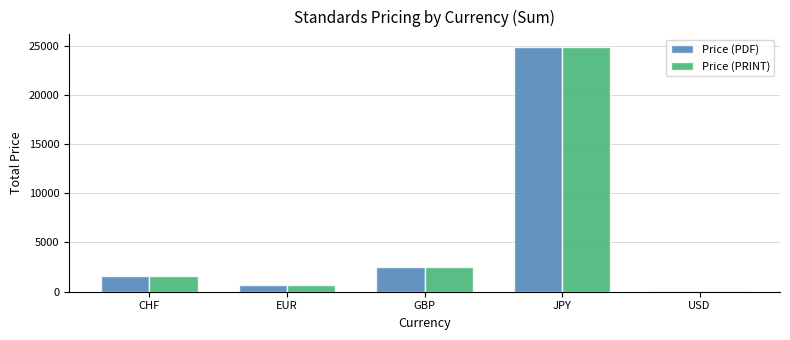

The value of Price (PRINT) at EUR is 655.8. True or false?

True